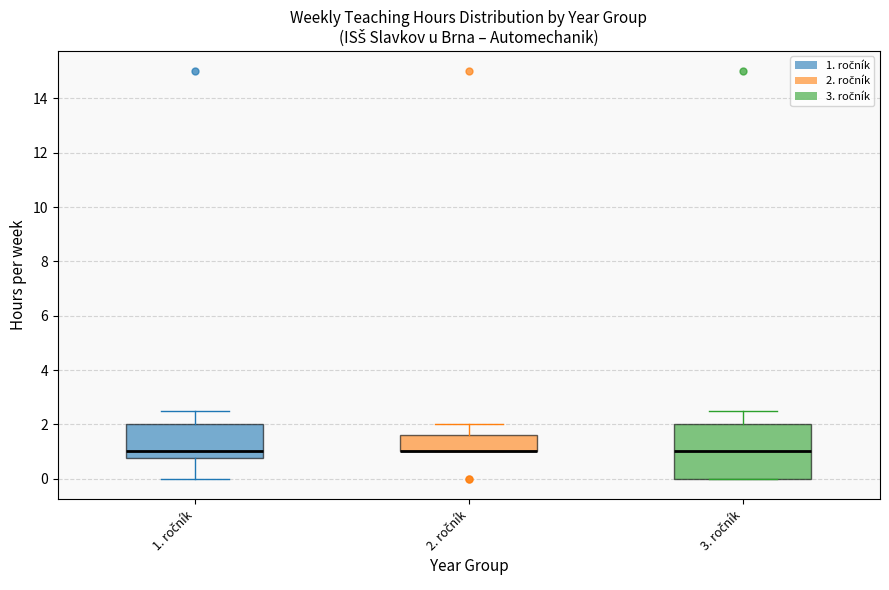

Comparing the boxes themselves (not the whiskers), which one is the tallest?

3. ročník